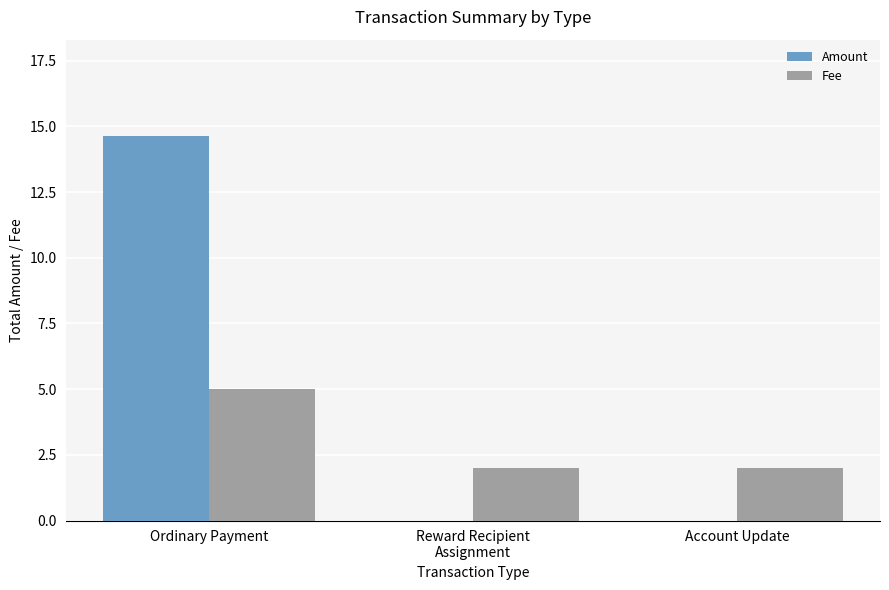

At which category does the chart reach its peak across all series?

Ordinary Payment